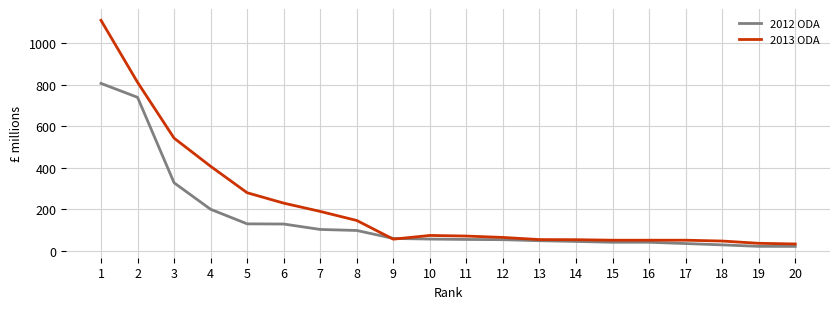

What is the total value across all series at 17?

83.9